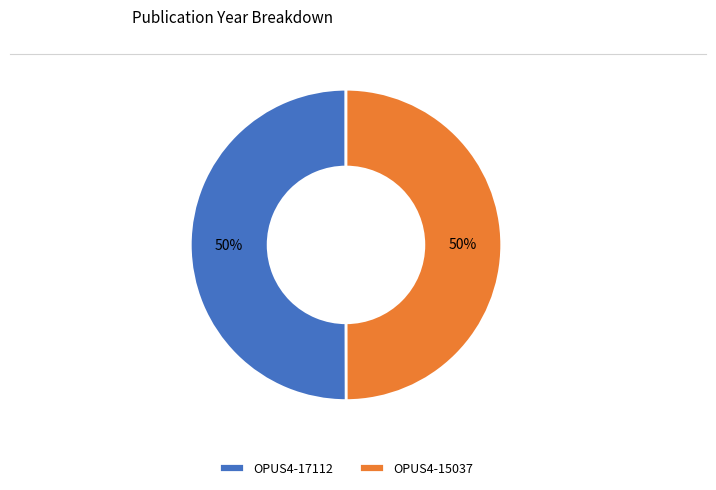

What percentage is the OPUS4-17112 slice, to the nearest percent?

50%